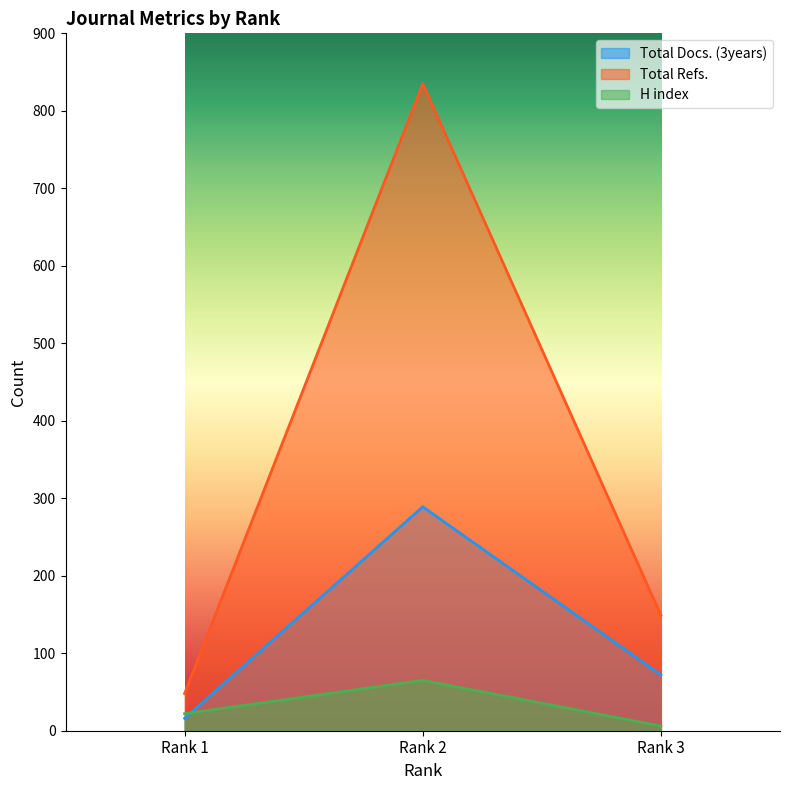

Which series has the largest range (max minus min)?

Total Refs.